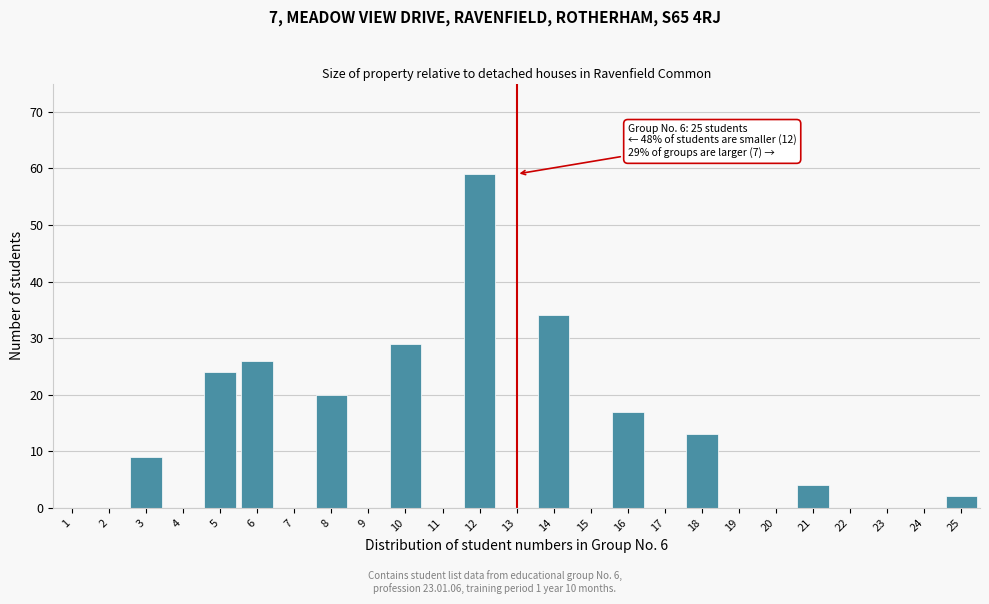

Reading left to right, extract all data points from this chart.

1=0	2=0	3=9	4=0	5=24	6=26	7=0	8=20	9=0	10=29	11=0	12=59	13=0	14=34	15=0	16=17	17=0	18=13	19=0	20=0	21=4	22=0	23=0	24=0	25=2